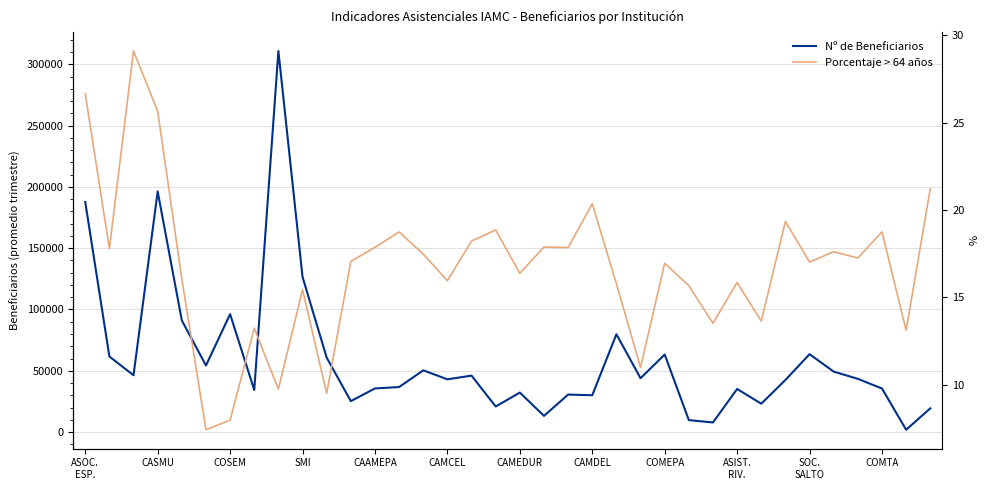

Rank the series by their maximum value, from highest to lowest.

Nº de Beneficiarios, Porcentaje > 64 años